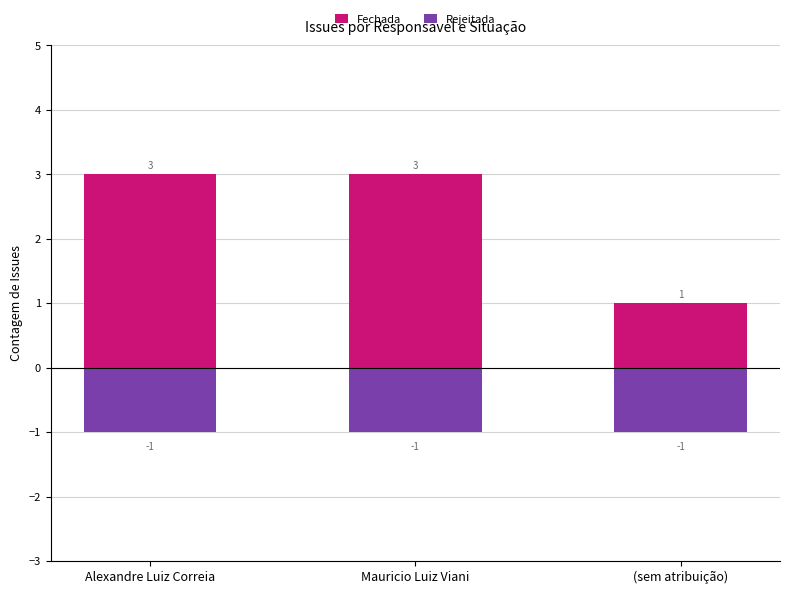

The Fechada series shows 2 at Mauricio Luiz Viani. True or false?

False